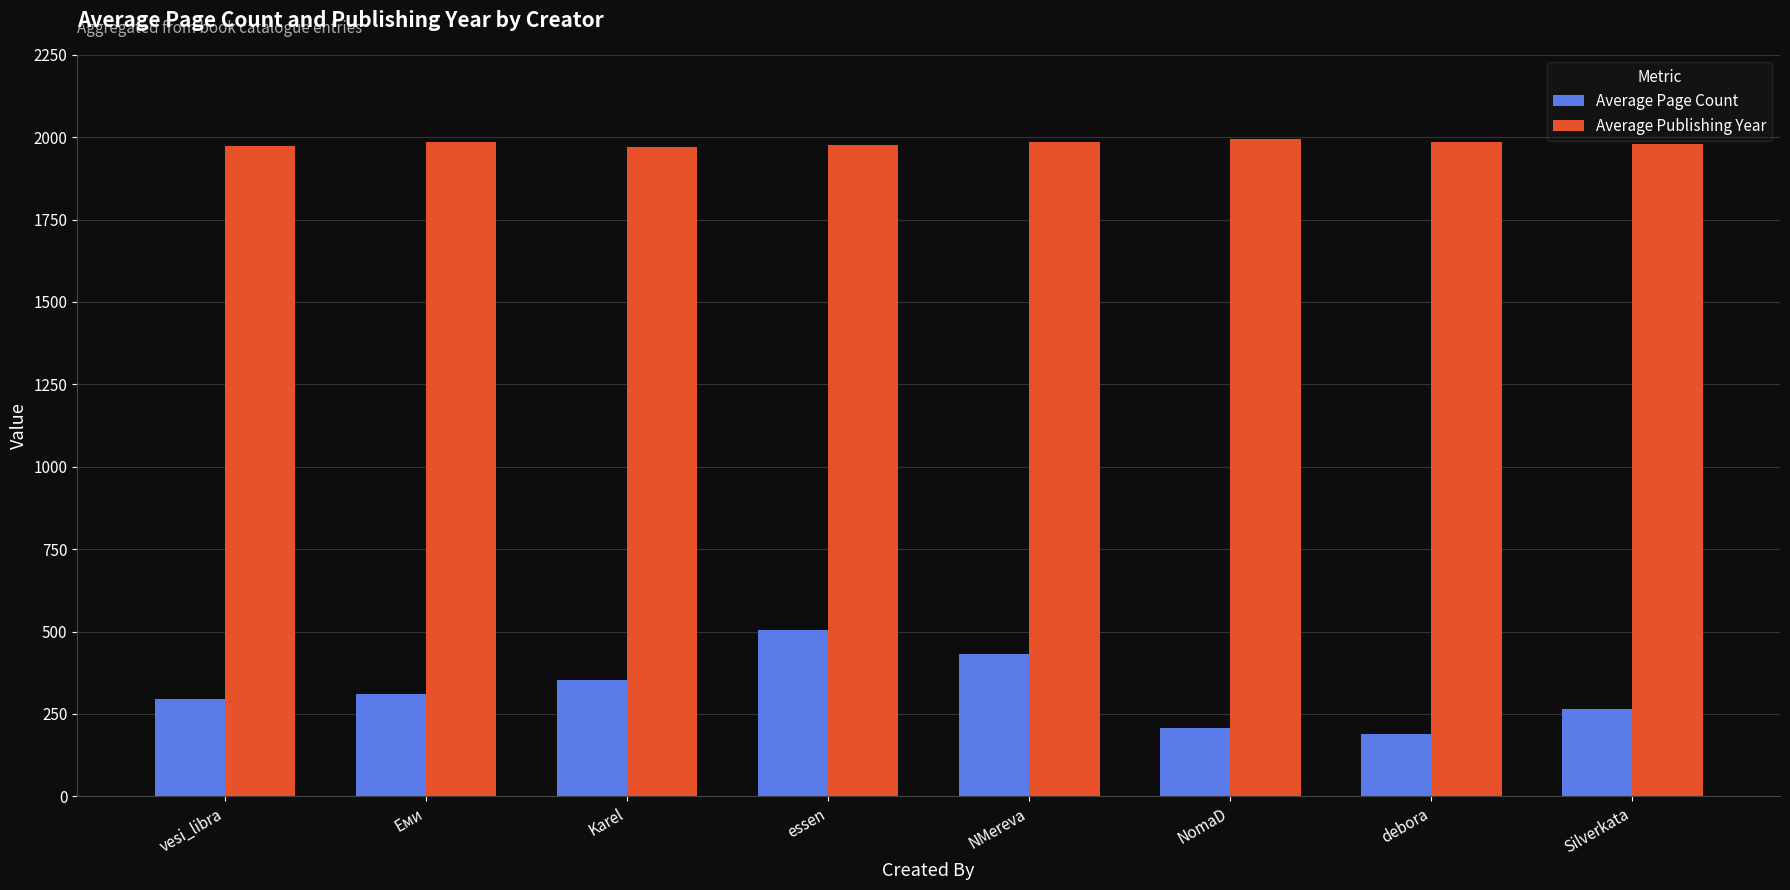

Rank the series by their maximum value, from lowest to highest.

Average Page Count, Average Publishing Year